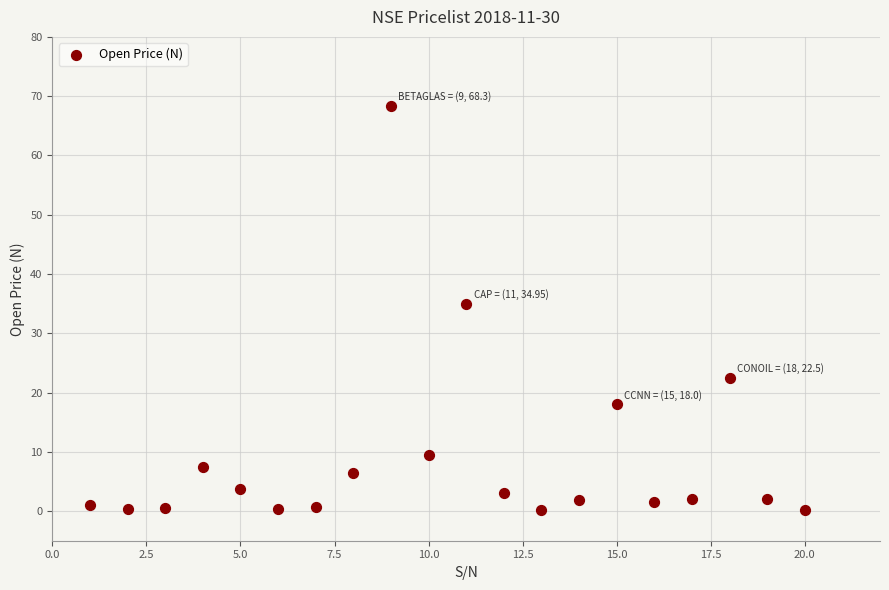

What is the range of X values (max minus min)?

19.0